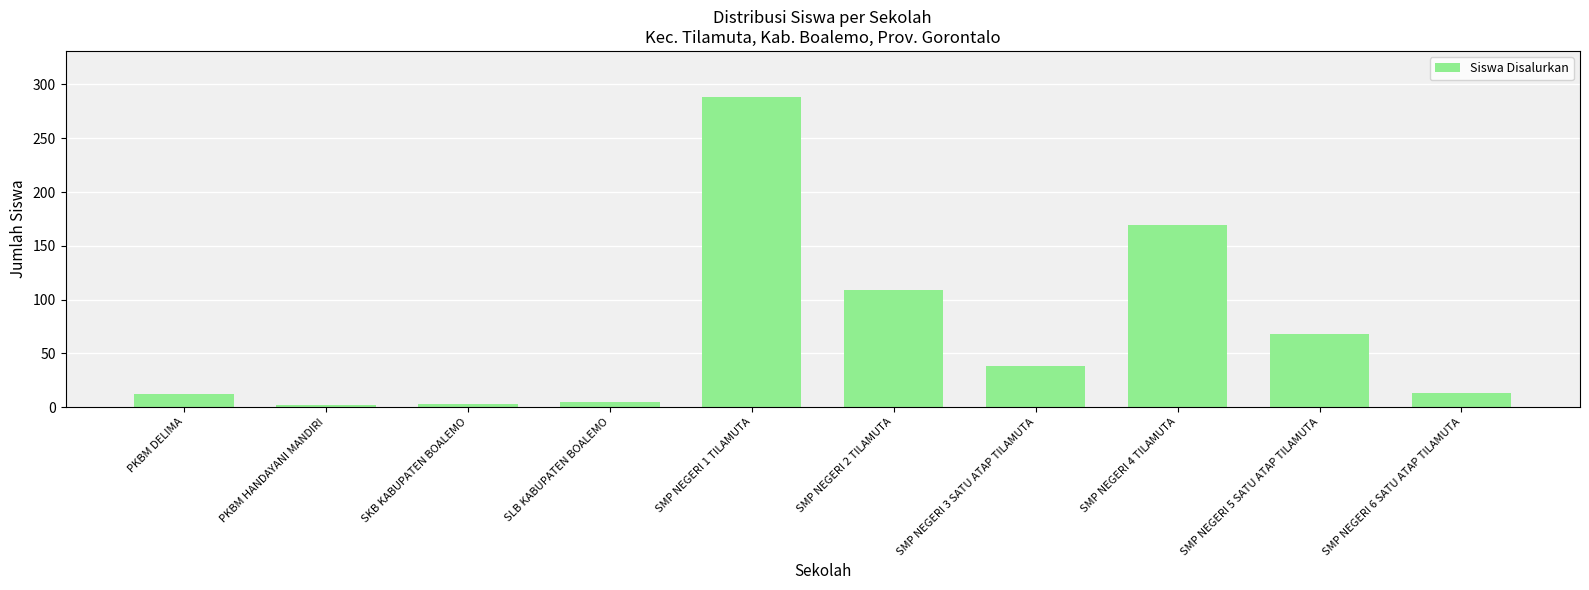

What is the greatest value displayed?

288